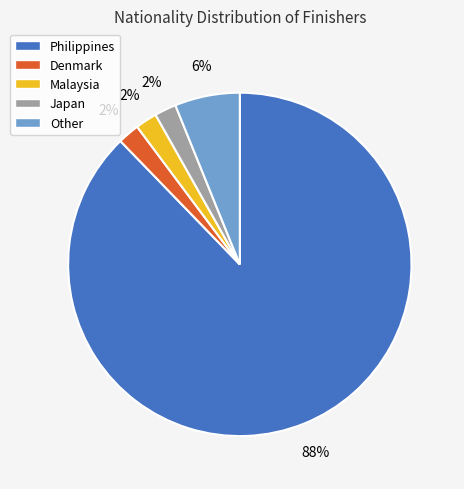

What is the ratio of the value at Other to the value at Denmark?

3.0